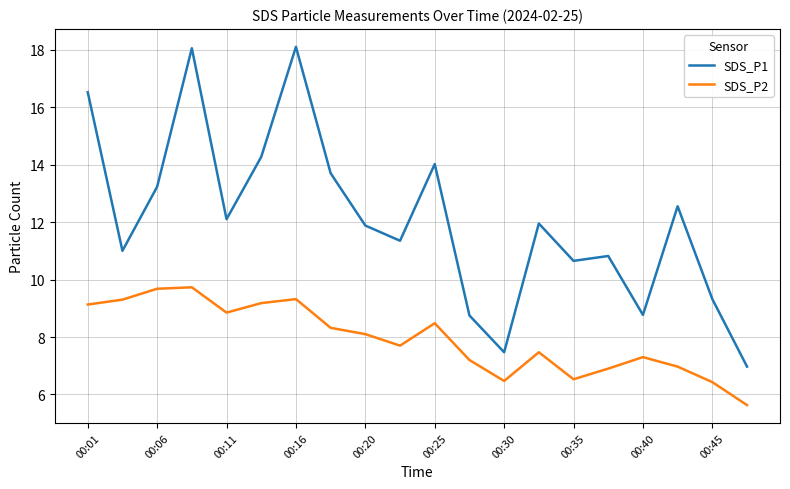

What is the lowest value of the SDS_P2 series?

5.6